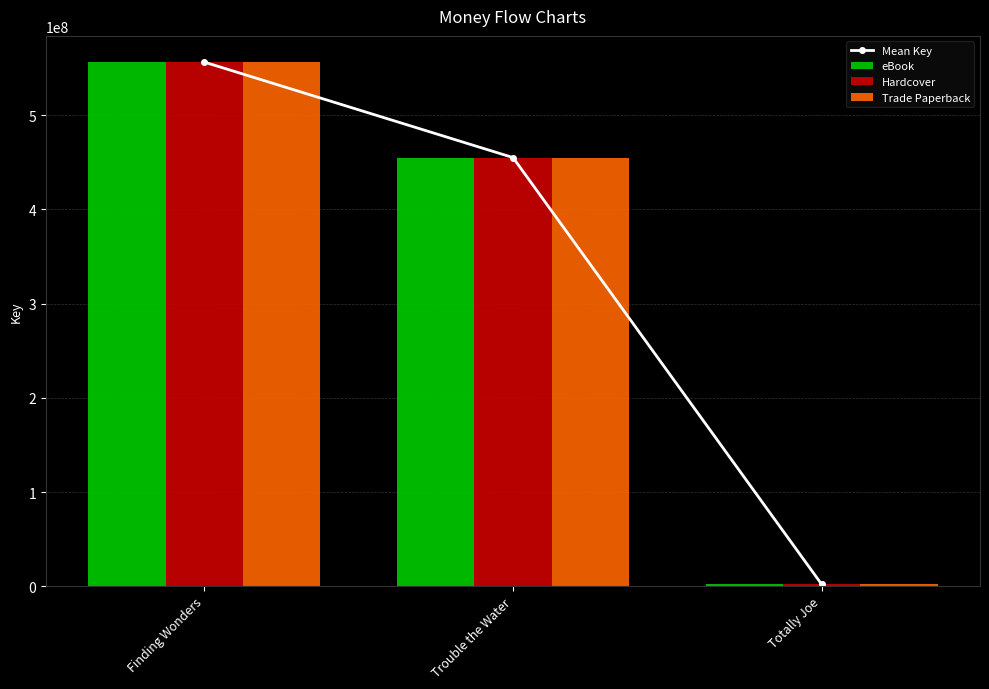

Count the Mean Key values in the range 1819390 to 556508003.

3